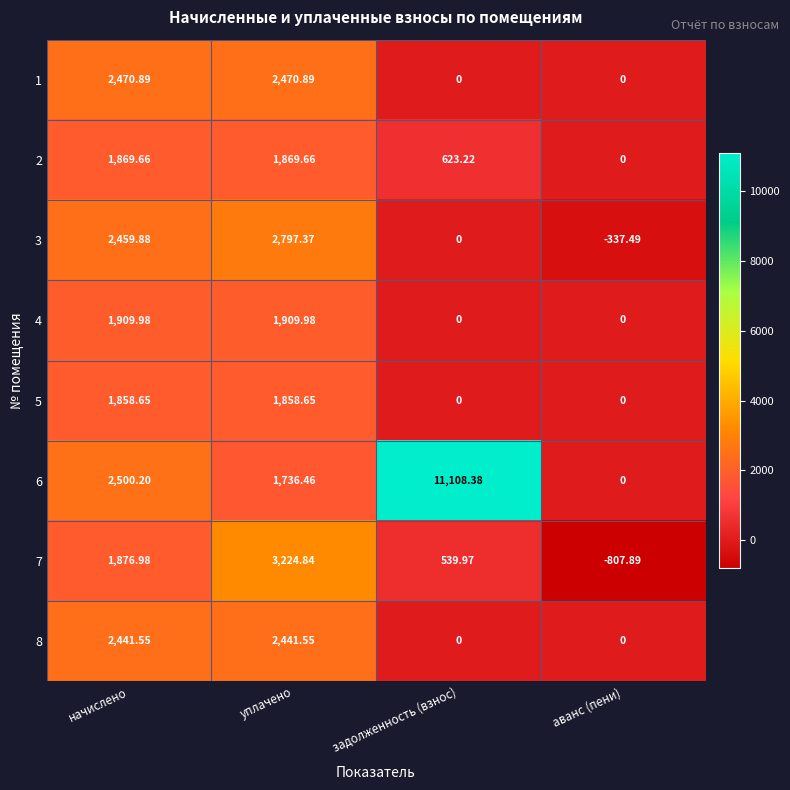

Rank the series by their maximum value, from highest to lowest.

6, 7, 3, 1, 8, 4, 2, 5